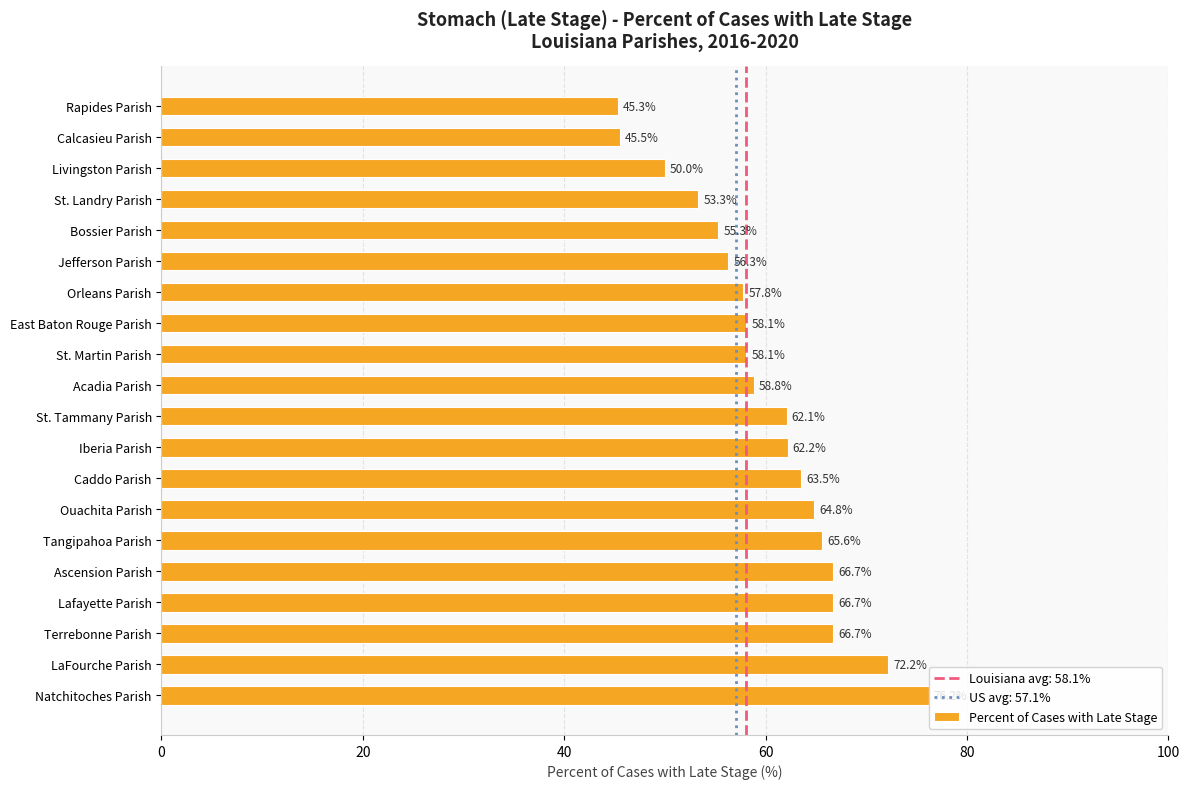

The value at Jefferson Parish is 29.2. True or false?

False